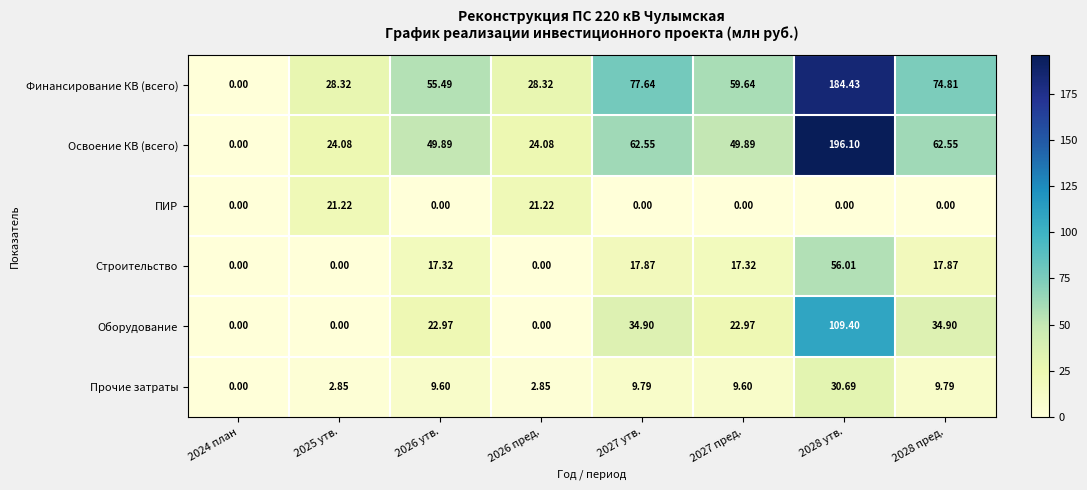

Which series has the largest total across all categories?

Финансирование КВ (всего)